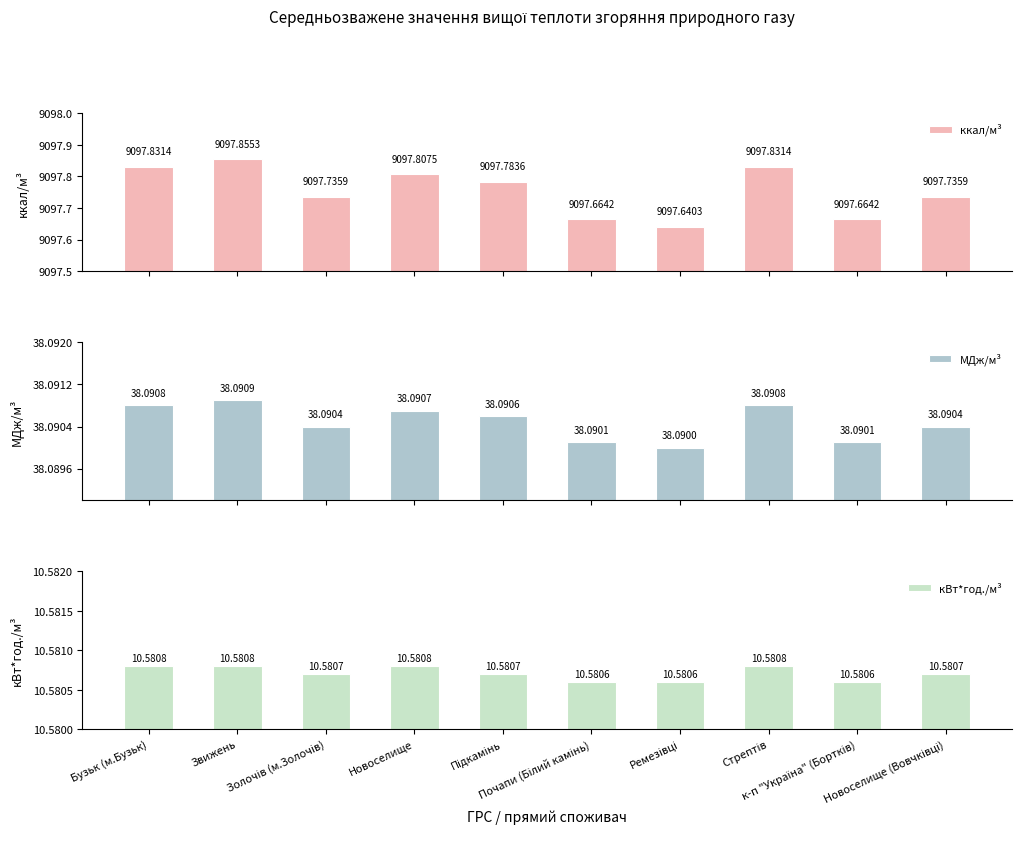

What position from the right is Новоселище (Вовчківці)?

1